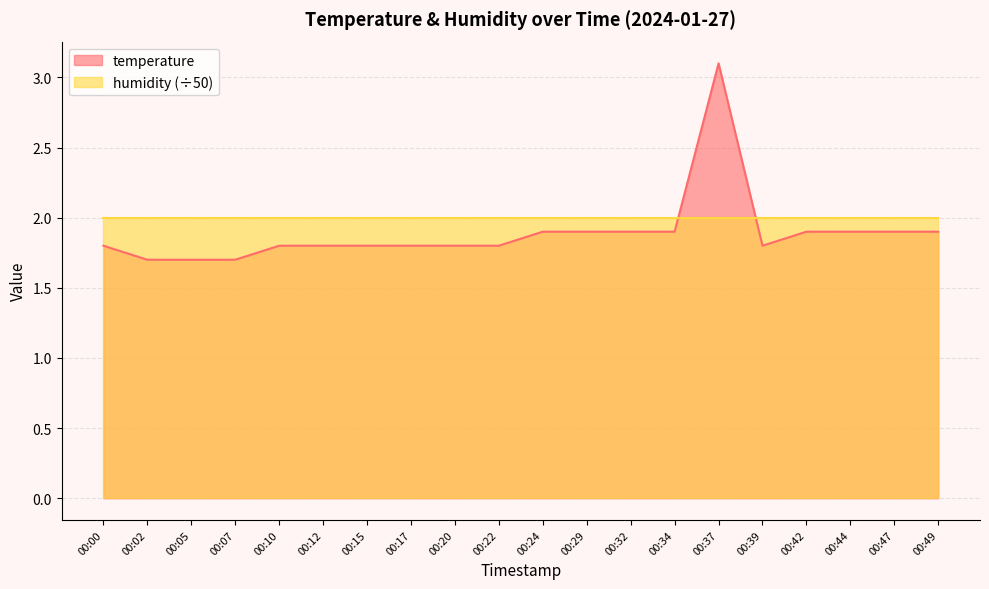

The value at 00:39 is 1.8. True or false?

True